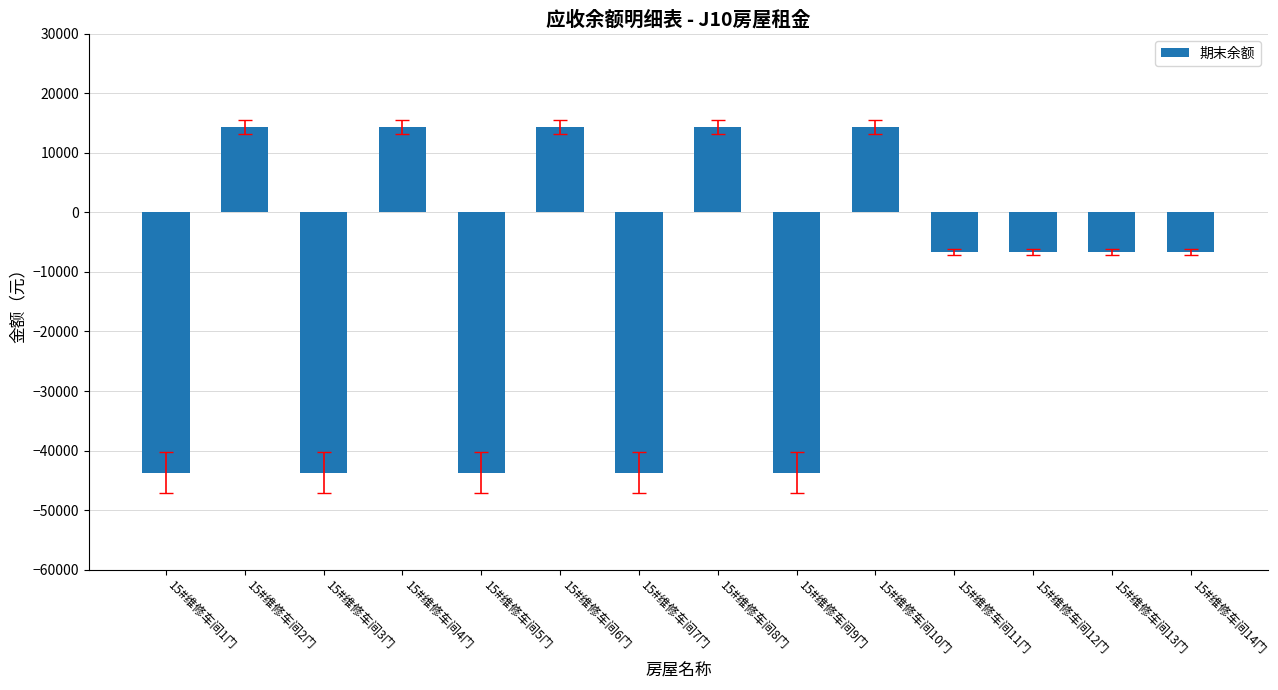

What is the label of the 12th bar from the left?

15#维修车间12门